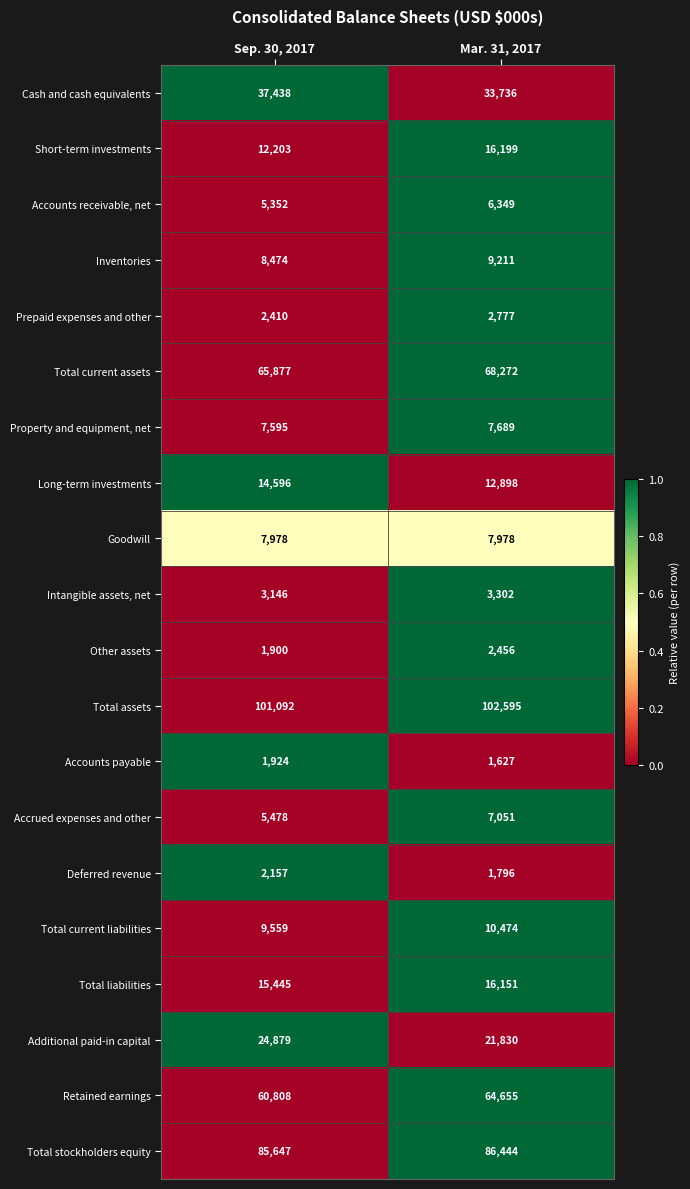

At Sep. 30, 2017, list the series in order from largest to smallest.

Total assets, Total stockholders equity, Total current assets, Retained earnings, Cash and cash equivalents, Additional paid-in capital, Total liabilities, Long-term investments, Short-term investments, Total current liabilities, Inventories, Goodwill, Property and equipment, net, Accrued expenses and other, Accounts receivable, net, Intangible assets, net, Prepaid expenses and other, Deferred revenue, Accounts payable, Other assets